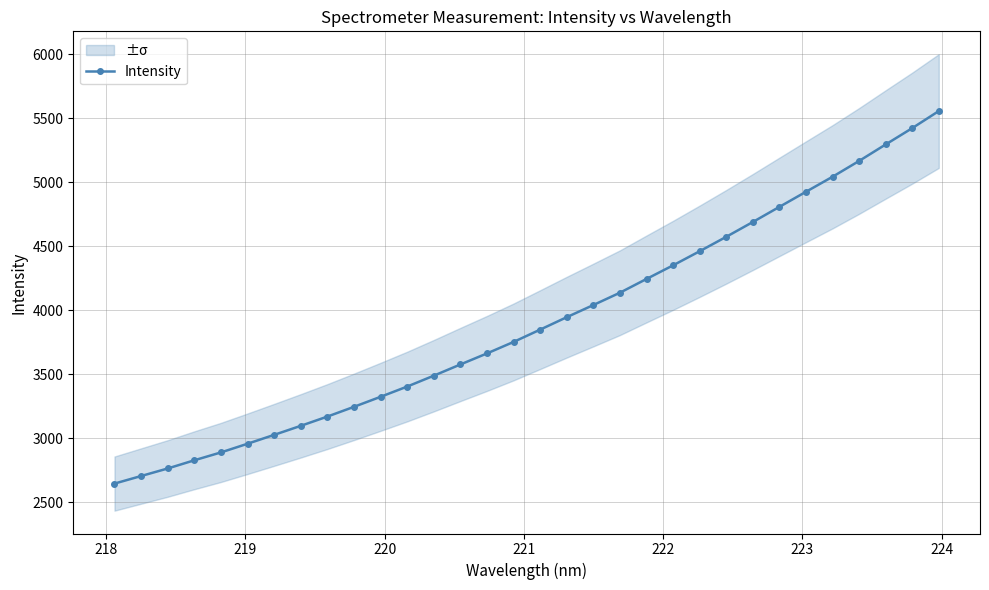

What is the lowest value of the Intensity series?

2645.8